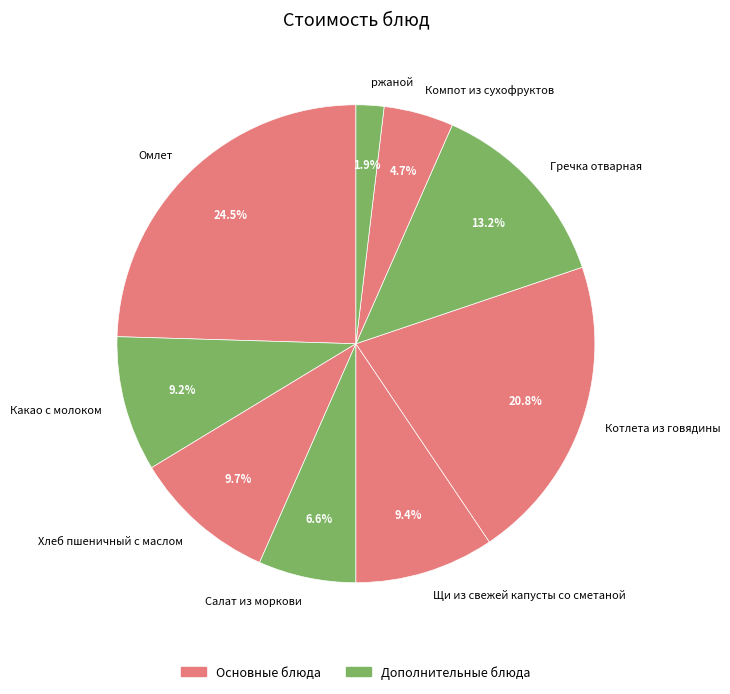

Is the sum of Котлета из говядины and Щи из свежей капусты со сметаной greater than half?

No